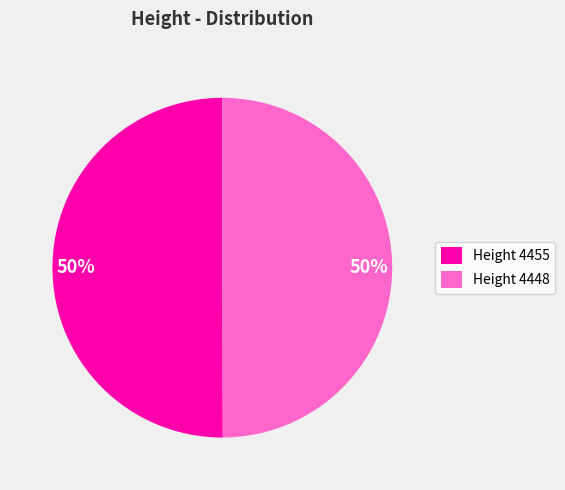

The Height 4448 slice represents 64% of the pie. True or false?

False